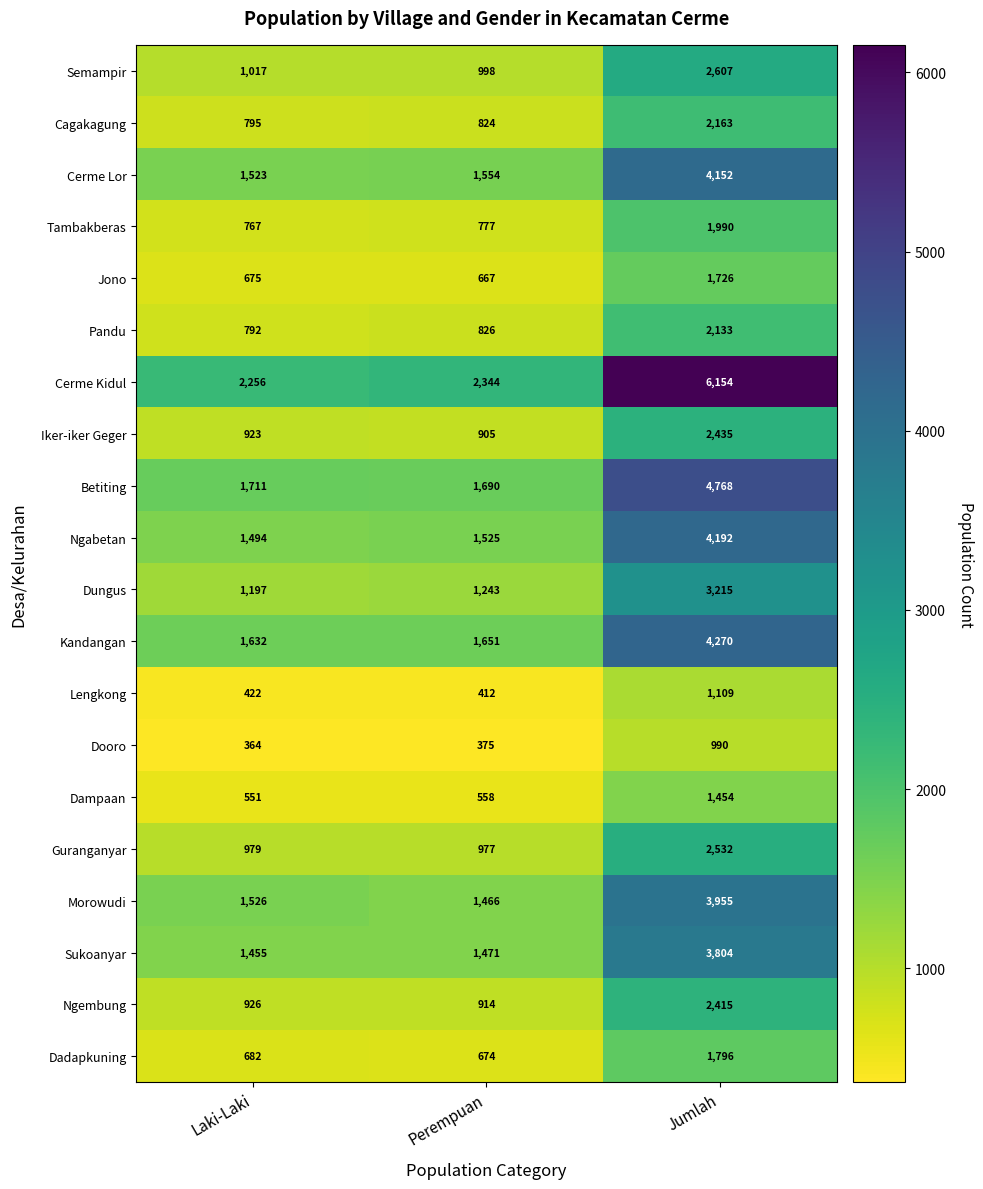

Which series has the largest total across all categories?

Cerme Kidul